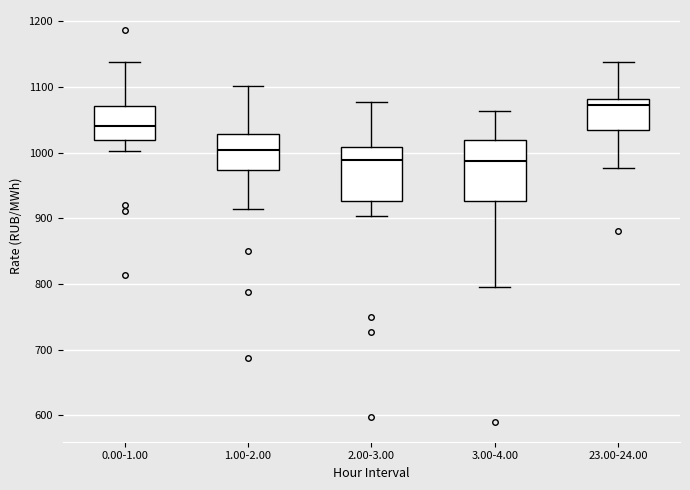

Where does the upper whisker of the box for 3.00-4.00 end on the y-axis? The values are not printed on the chart, so give them approximately, as read against the axis.

1060